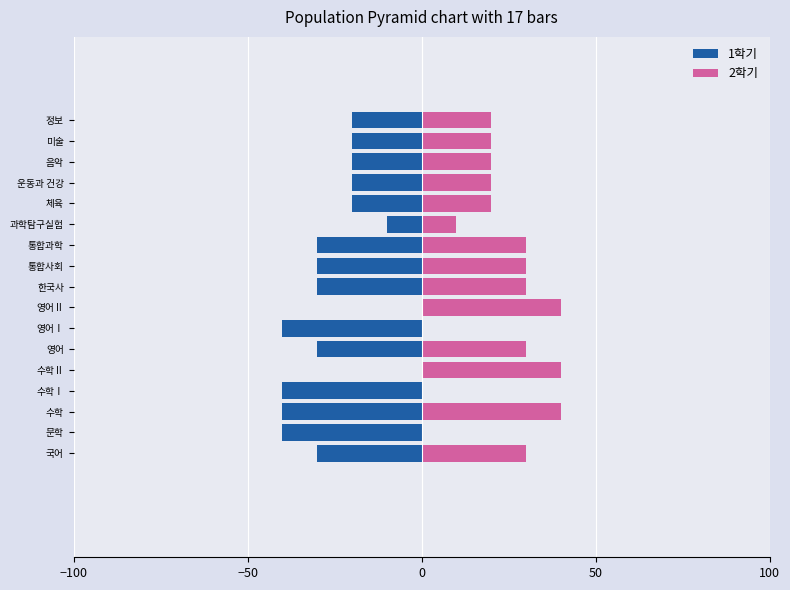

Reading left to right, what are all the values shown in this chart?

1학기: -30	-40	-40	-40	0	-30	-40	0	-30	-30	-30	-10	-20	-20	-20	-20	-20
2학기: 30	0	40	0	40	30	0	40	30	30	30	10	20	20	20	20	20